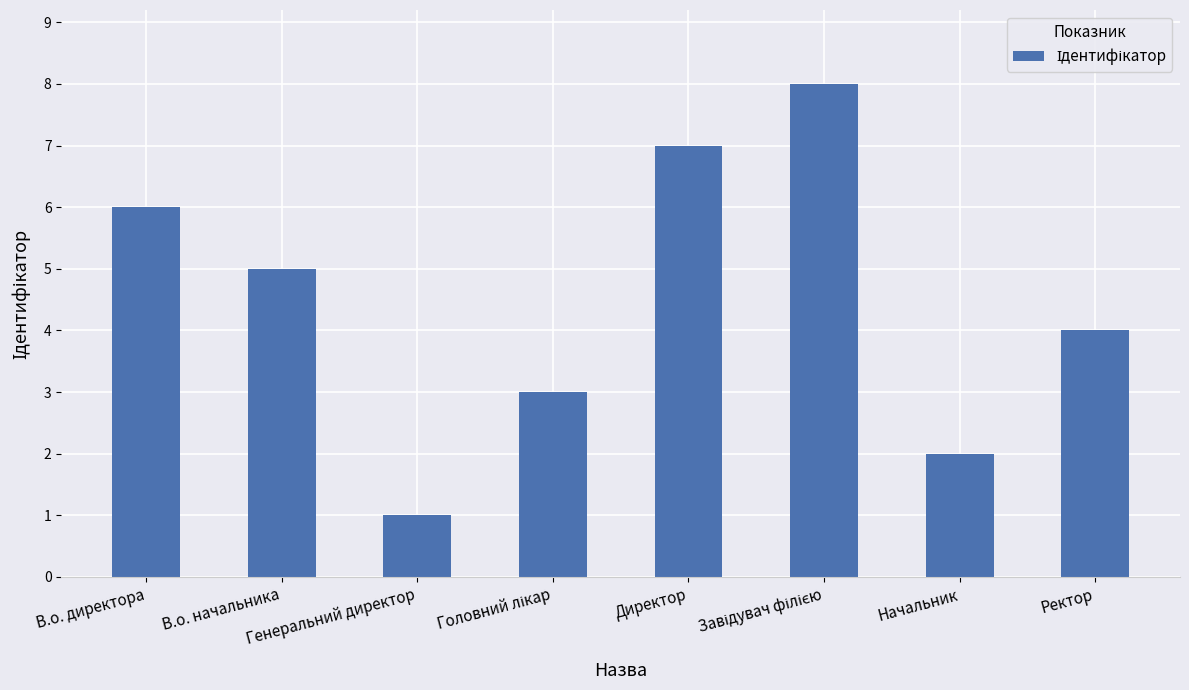

Approximately how many times larger is the value at Начальник compared to Ректор?

0.5